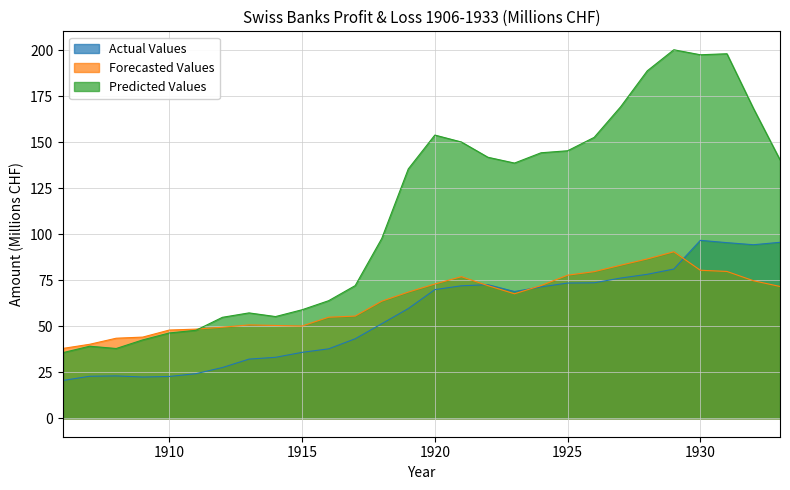

What is the difference between the Forecasted Values values at 1921 and 1920?

4.0